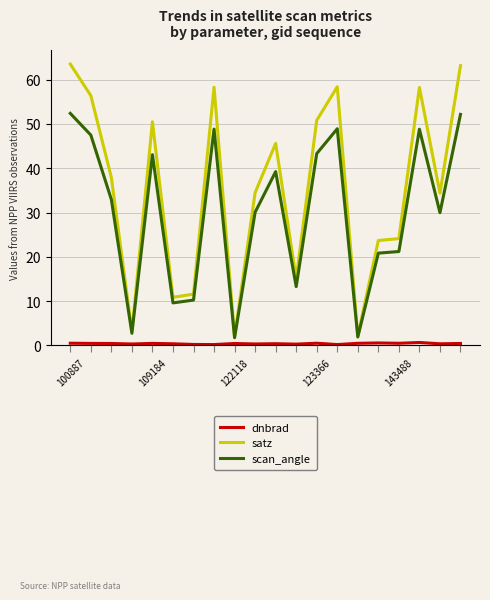

Does the chart display data point markers on the line(s)?

No